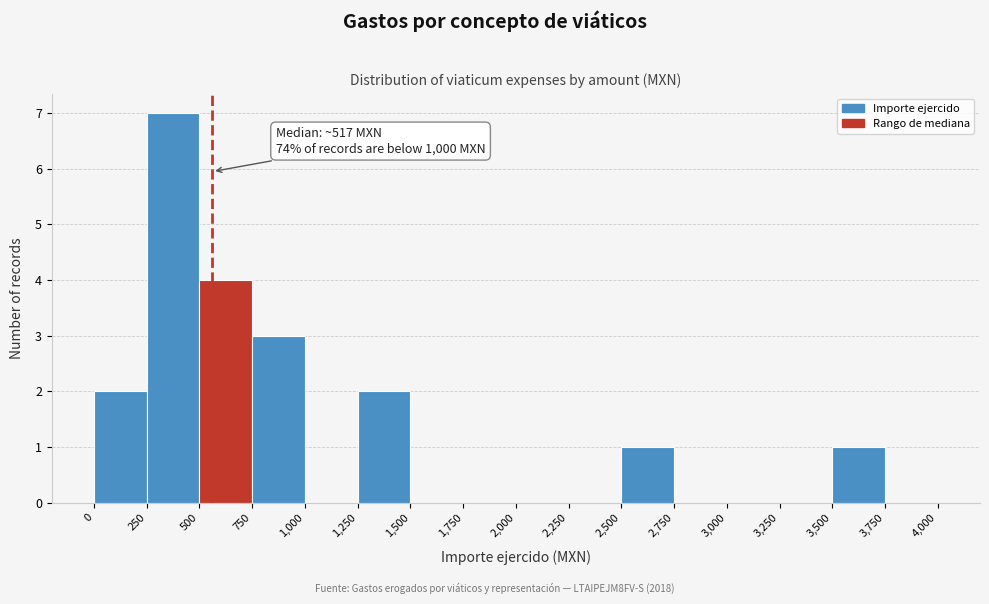

Over which range of the x-axis is the bar tallest?

250 to 500